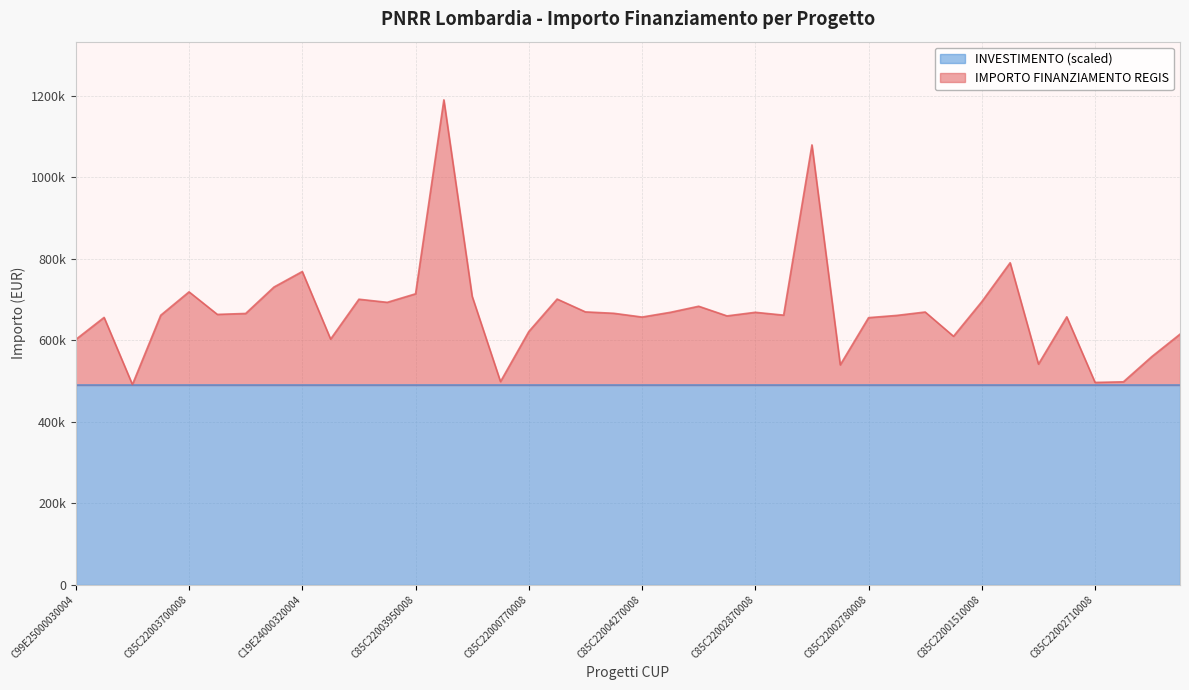

Does the chart display data point markers on the line(s)?

No